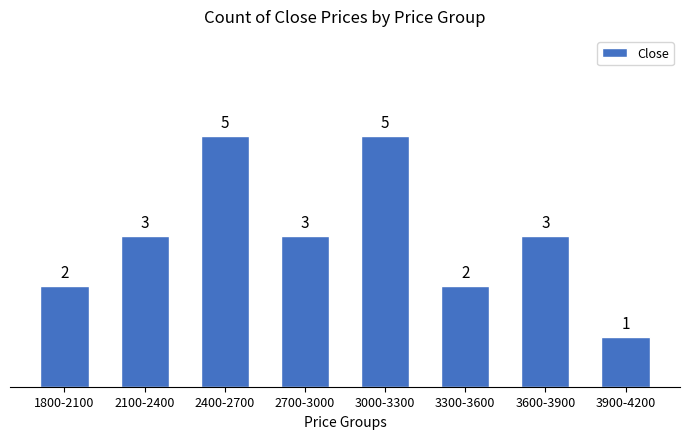

Reading left to right, transcribe all the data shown in this chart.

2	3	5	3	5	2	3	1